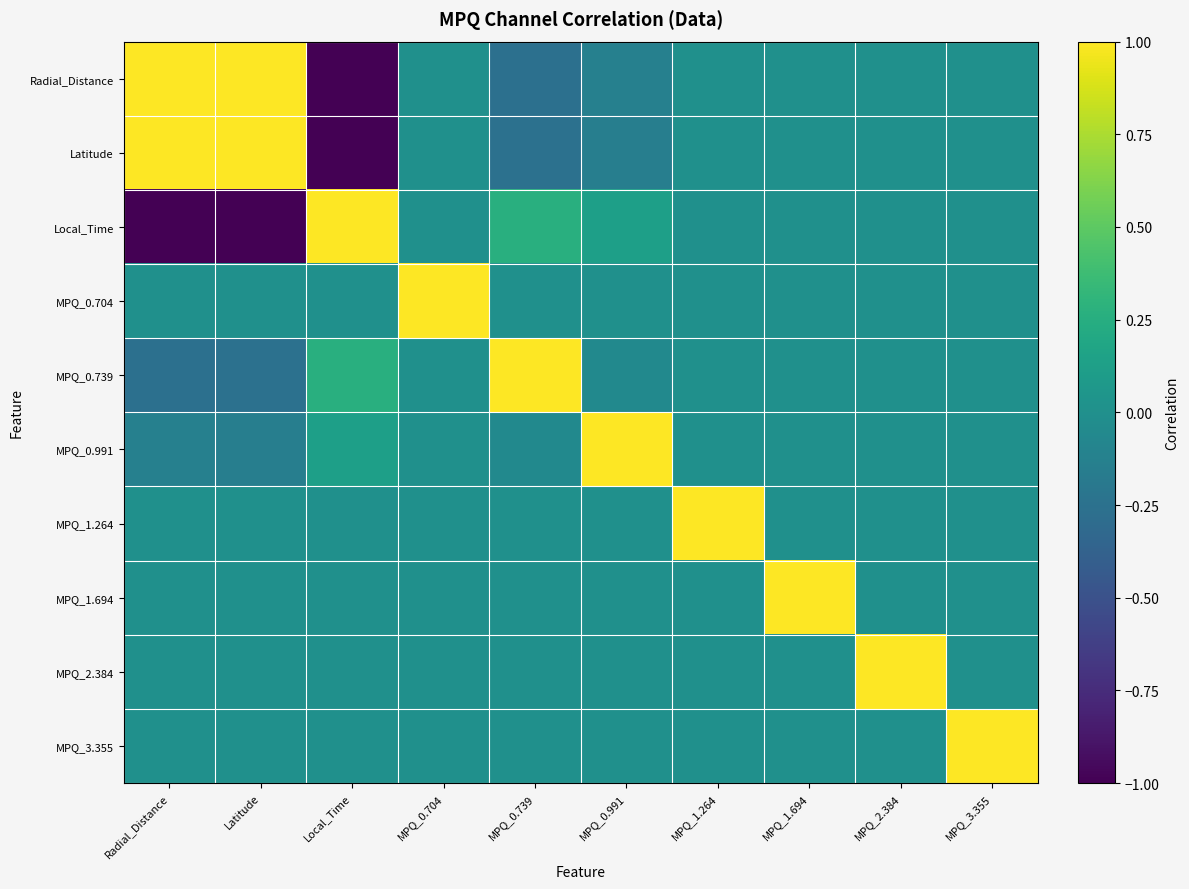

Which series changed the most between MPQ_0.739 and MPQ_1.694?

MPQ_0.739